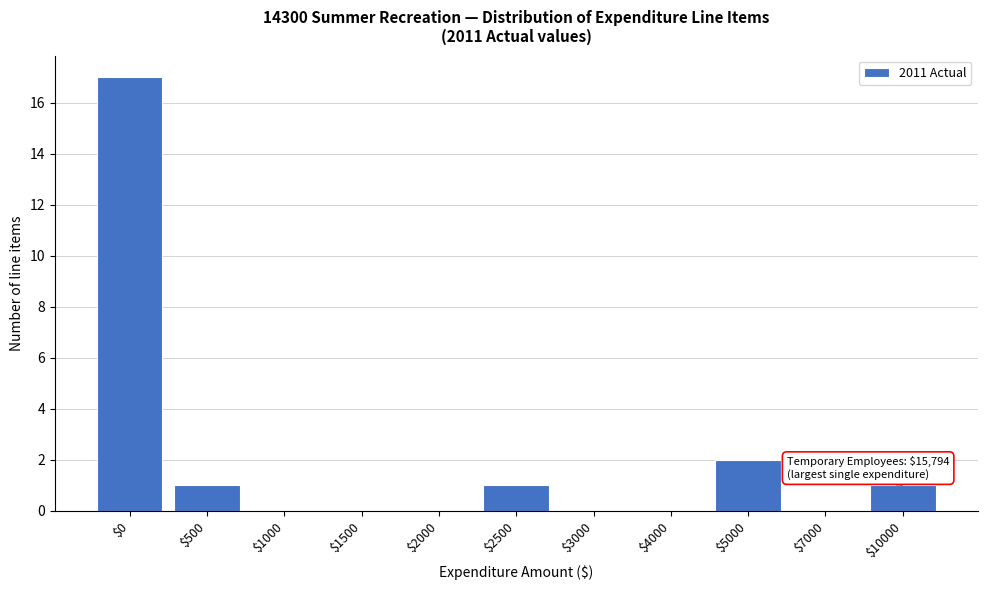

What is the maximum value shown in the chart?

17